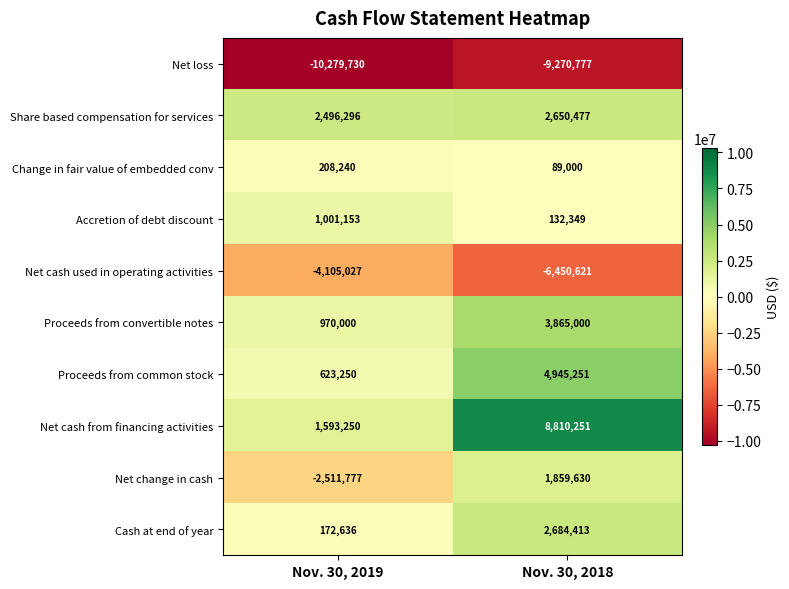

How many distinct data groups are displayed?

10